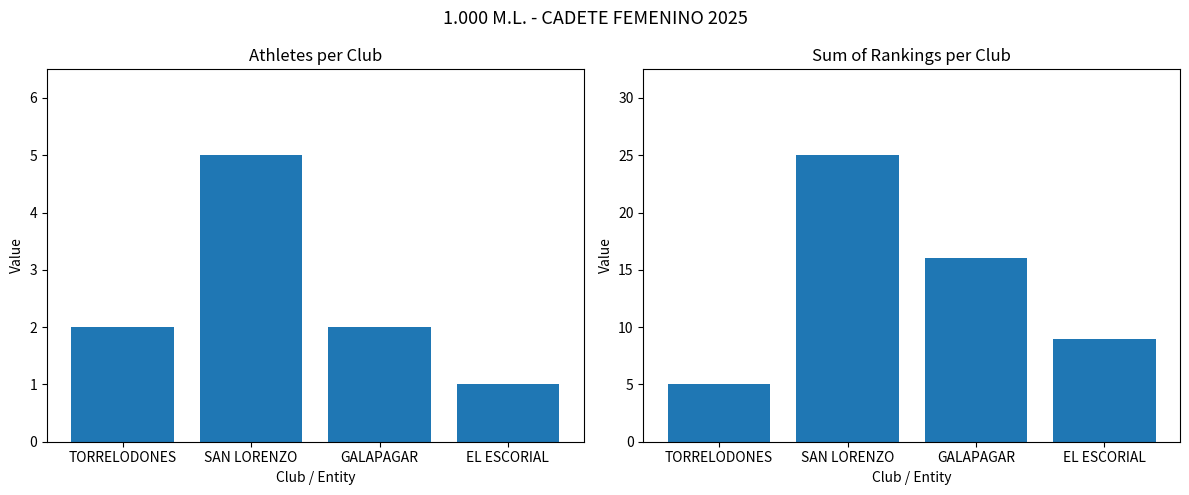

List the series in order of their overall mean, lowest first.

Number of Athletes, Sum of Rankings